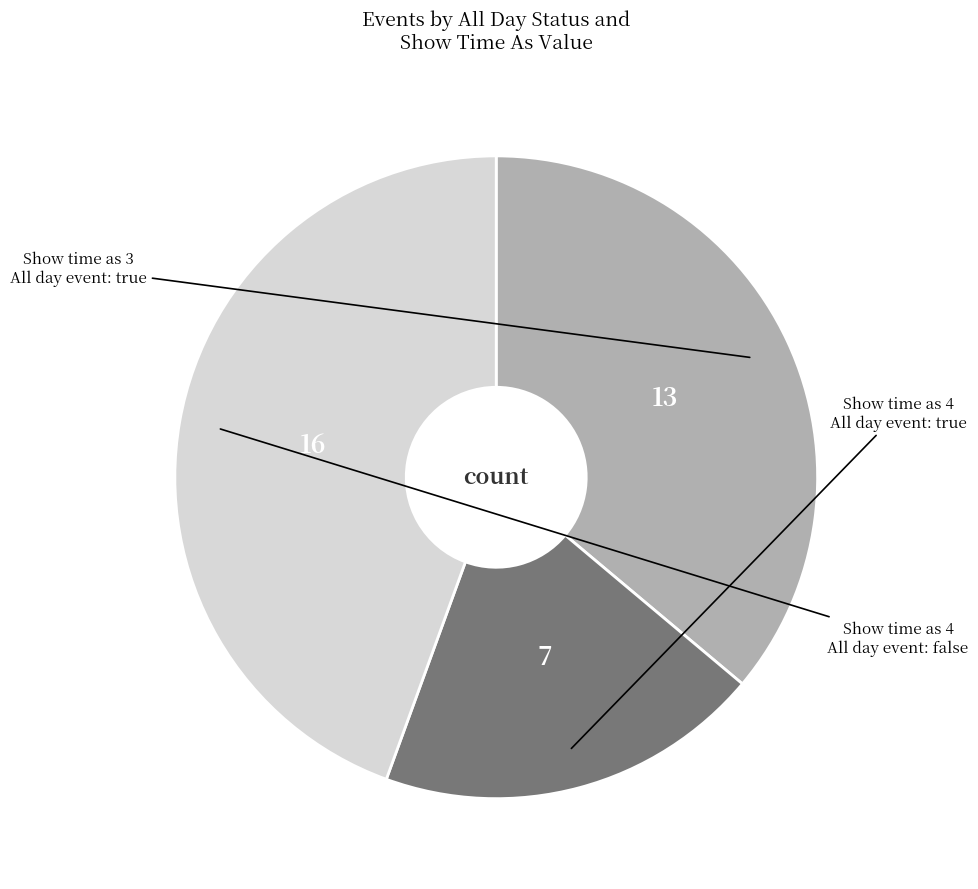

Is there a majority slice in this chart?

No